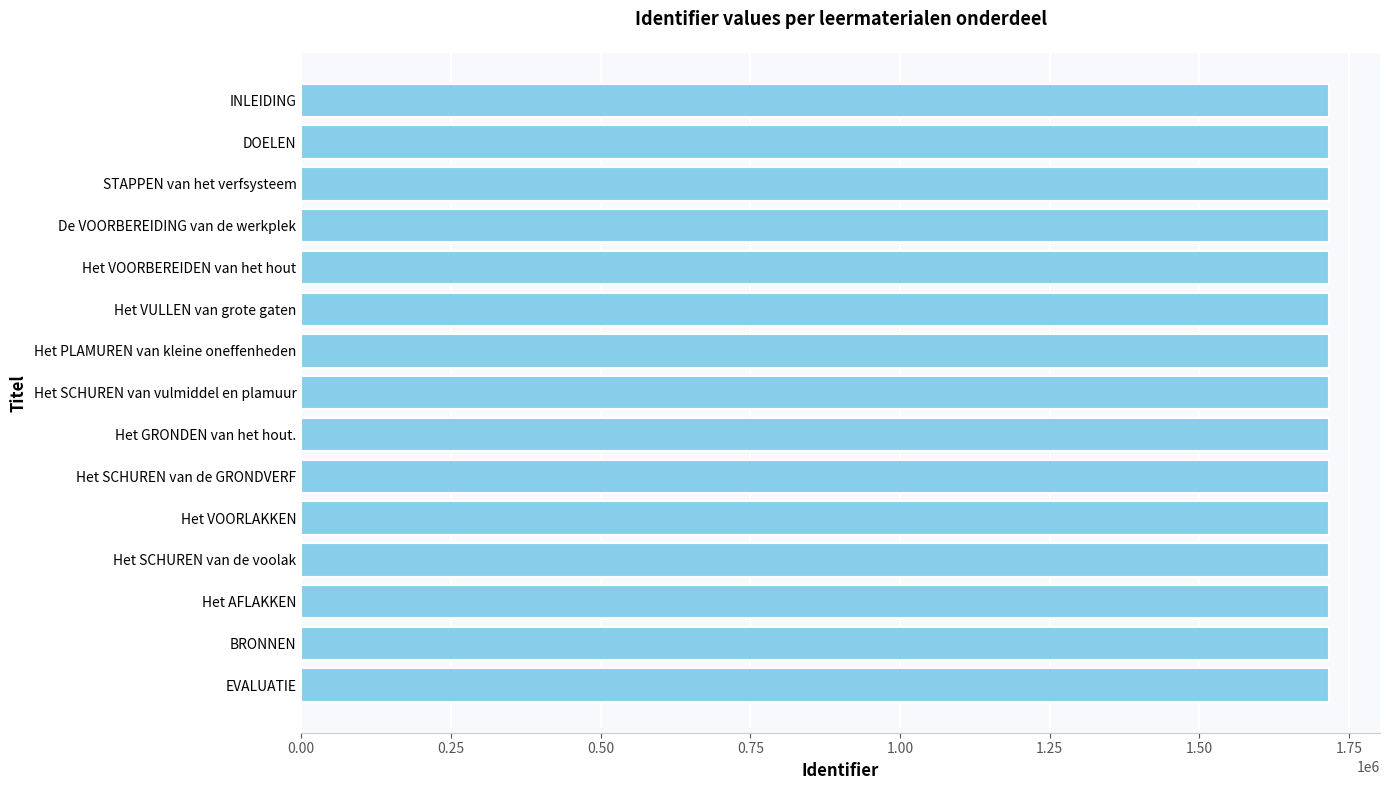

What is the minimum value shown in the chart?

1715968